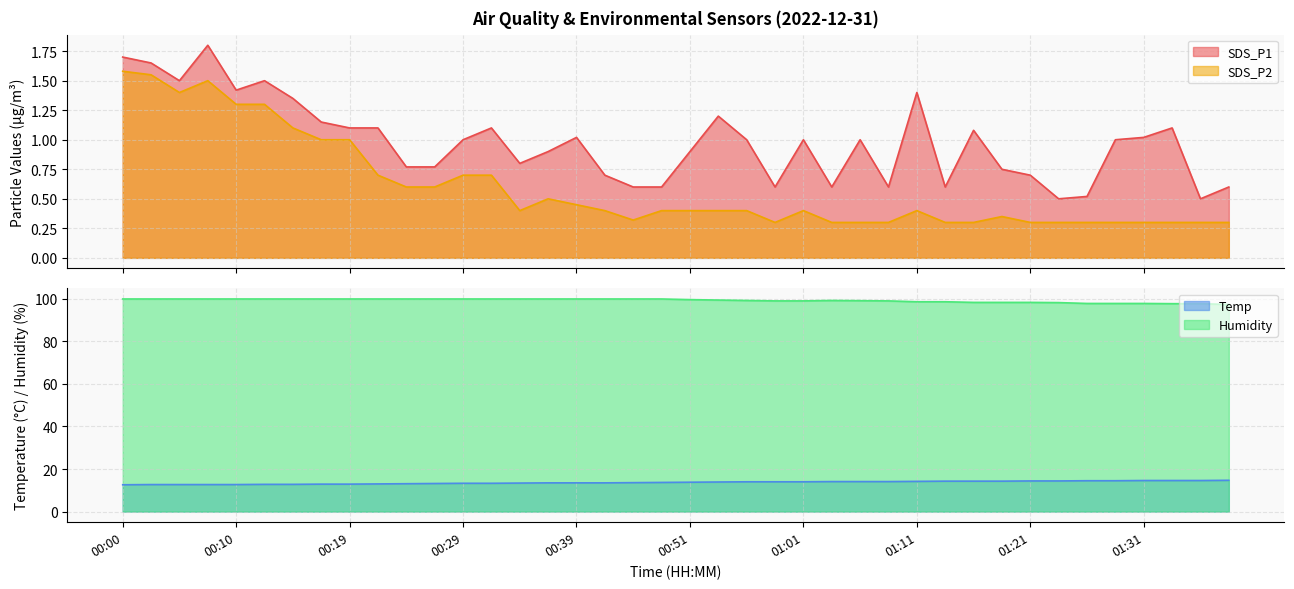

The SDS_P1 series shows 0.6 at 01:01. True or false?

False